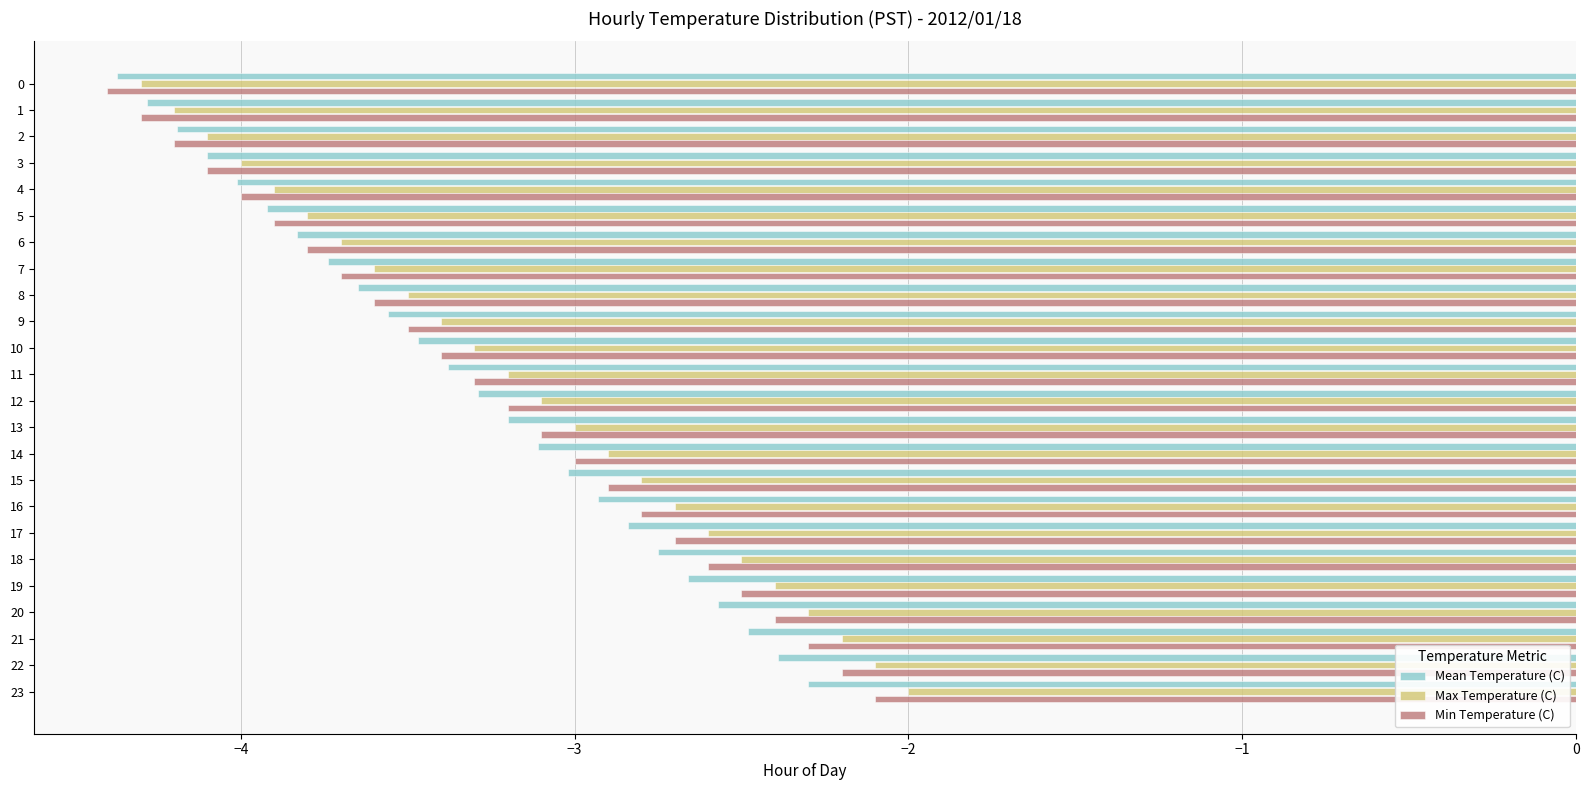

True or false: Min Temperature (C) has a value of -6.4 at 1.

False